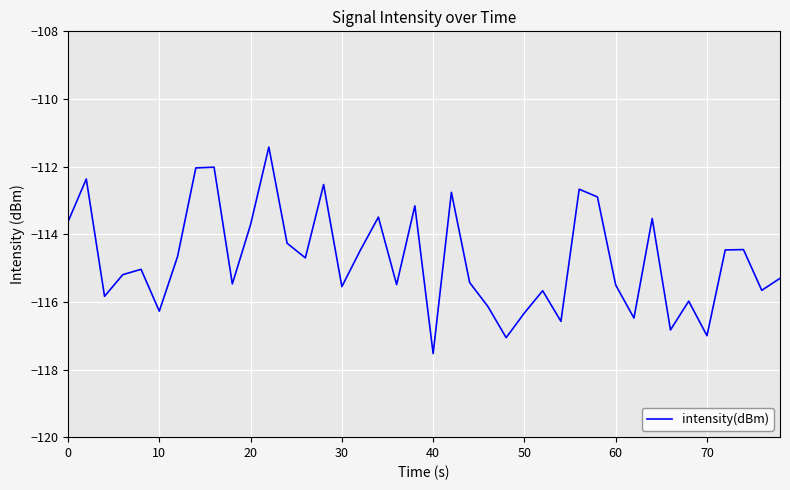

True or false: there are more than 0 points higher than both neighbors.

True